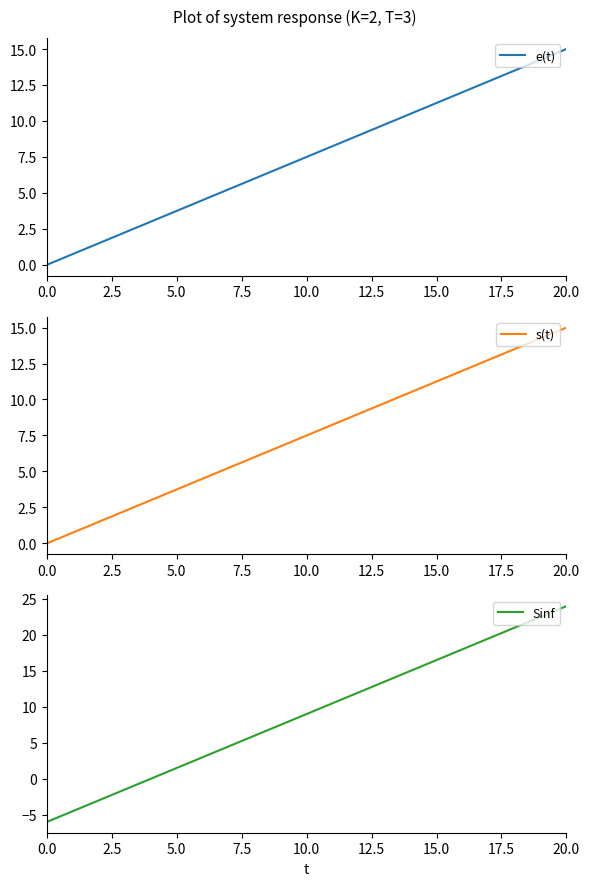

The e(t) series shows 13.0 at 10.0. True or false?

False